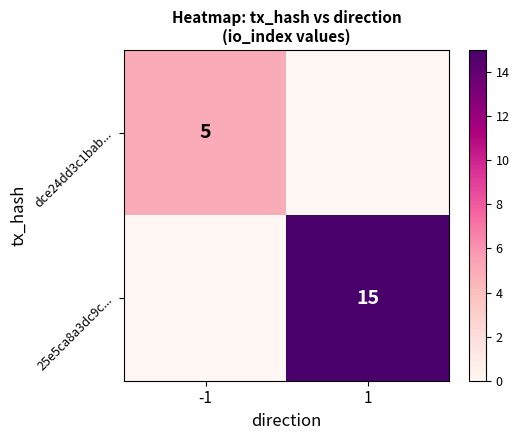

The value of 25e5ca8a3dc9c... at 1 is 25. True or false?

False